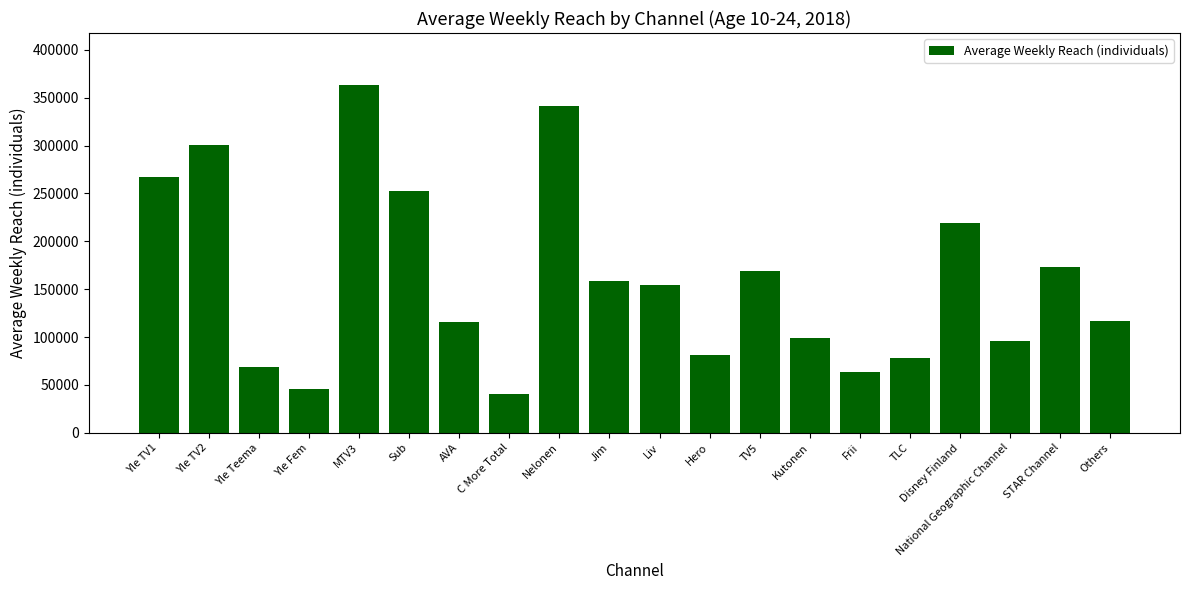

How many series are shown in this chart?

1